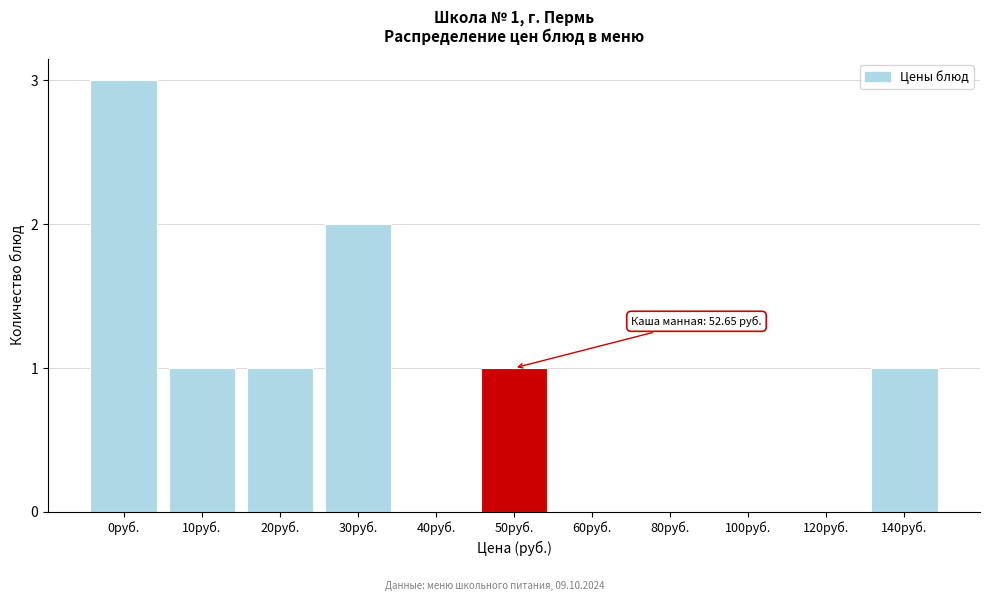

Reading right to left, what are all the values shown in this chart?

140руб.=1	120руб.=0	100руб.=0	80руб.=0	60руб.=0	50руб.=1	40руб.=0	30руб.=2	20руб.=1	10руб.=1	0руб.=3